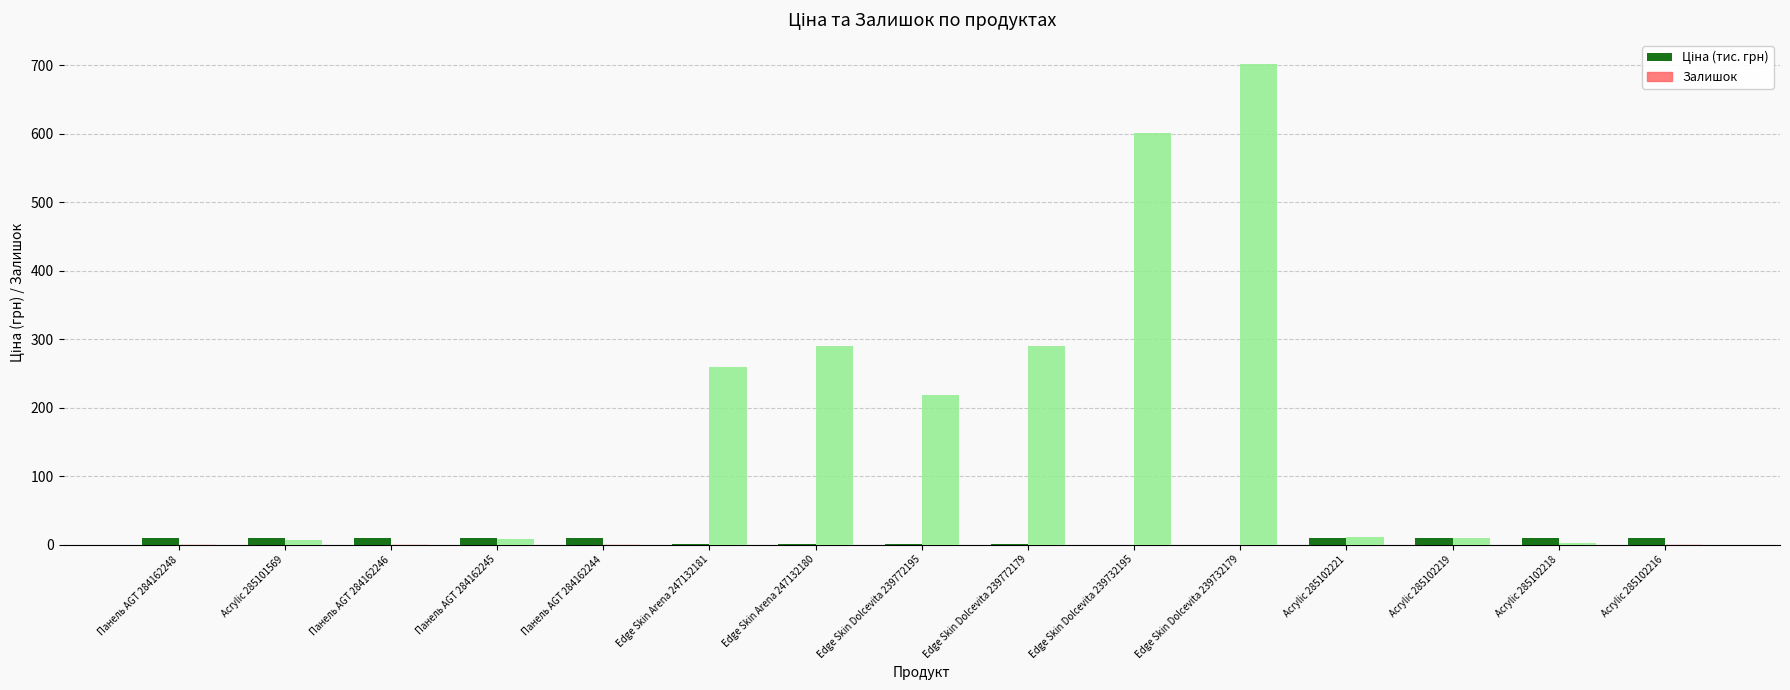

The value of Залишок at Edge Skin Dolcevita 239732179 is 1026.8. True or false?

False